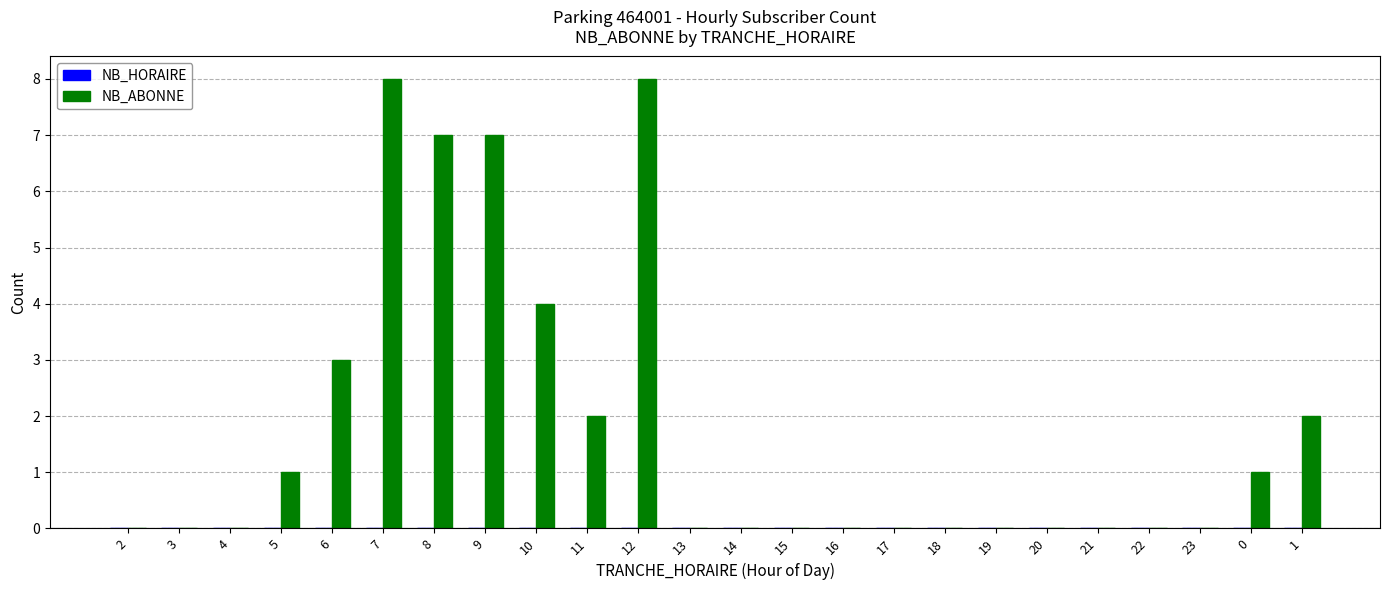

Are the bars grouped side by side (vs. stacked)?

No